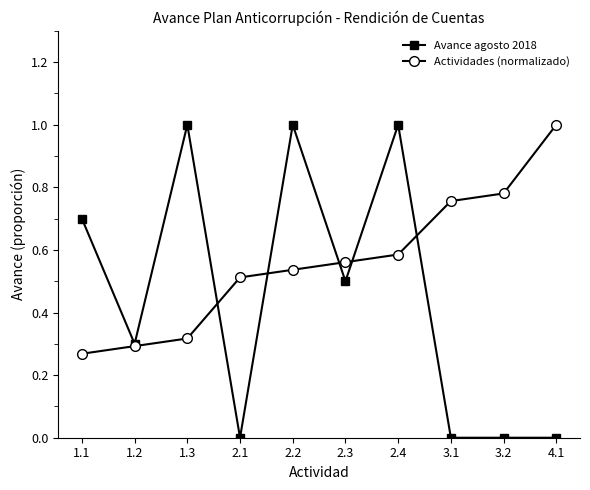

How many lines are shown in the chart?

2